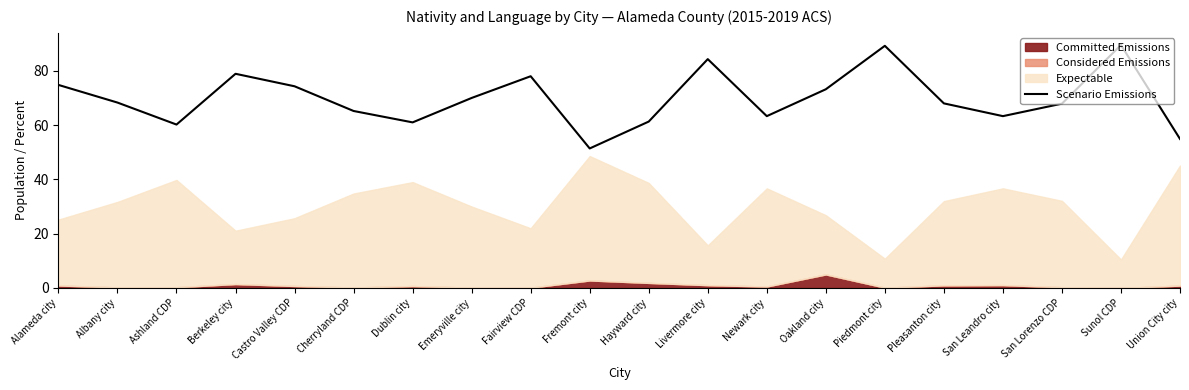

What is the difference between the maximum and minimum values?

38.1